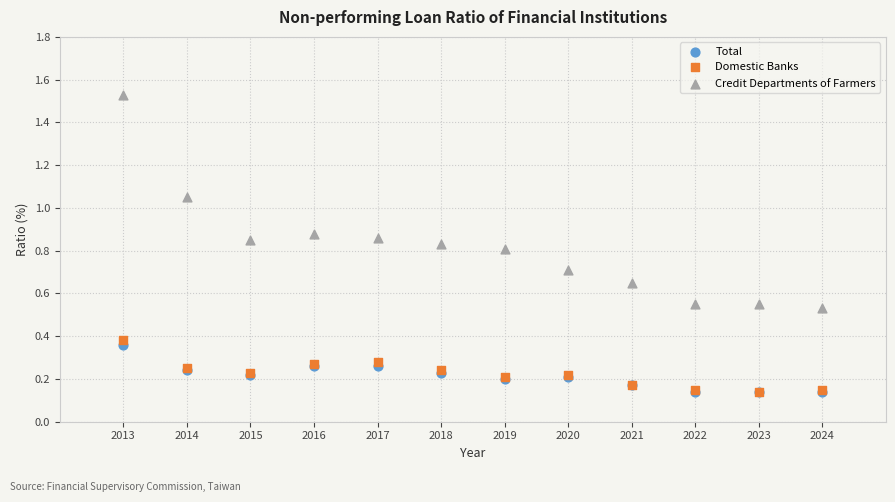

What are all the series names shown in the legend?

Total, Domestic Banks, Credit Departments of Farmers